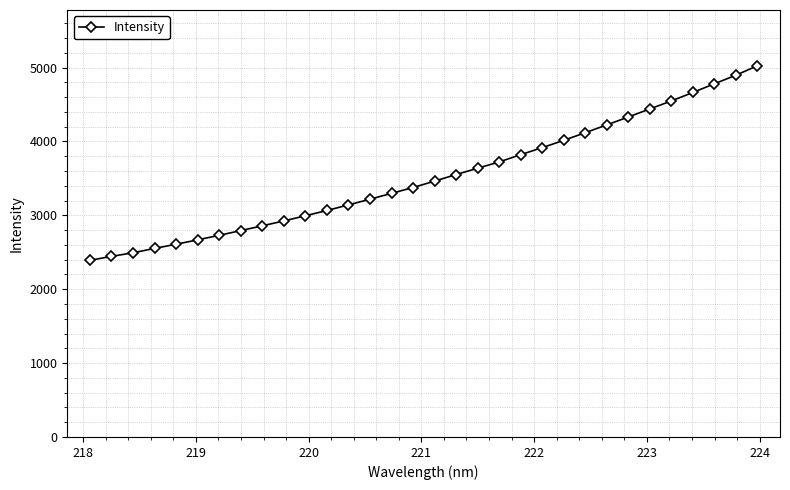

What is the minimum value shown in the chart?

2391.1